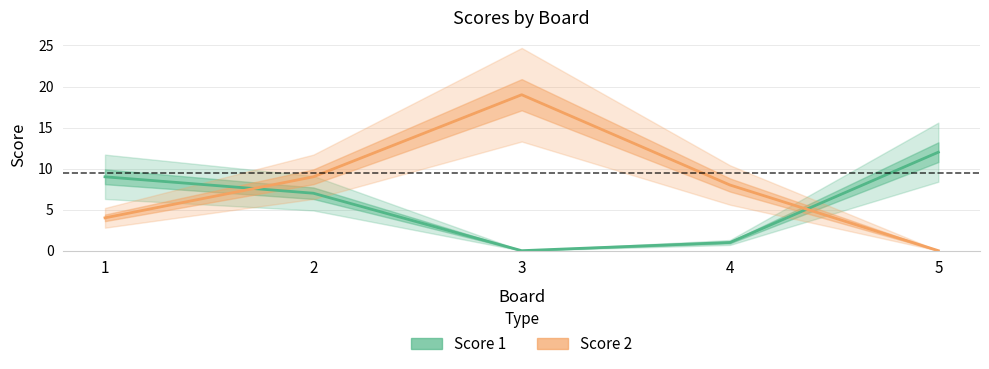

Does the chart have visible grid lines?

Yes